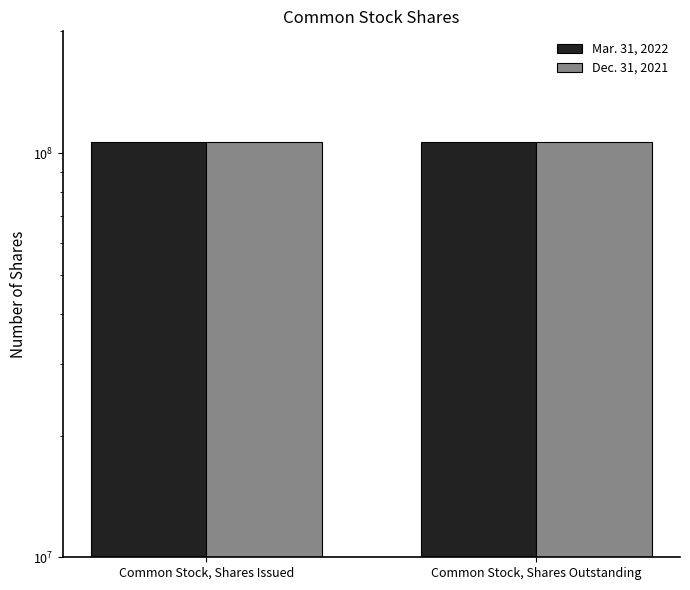

Which category has the lowest value in the Mar. 31, 2022 series?

Common Stock, Shares Issued